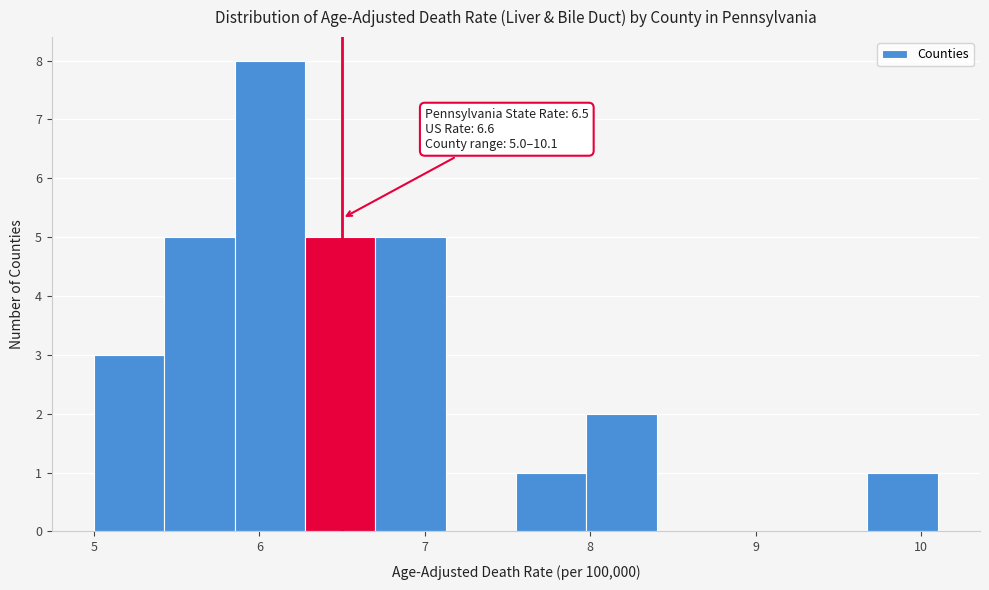

Which range on the x-axis has the tallest bar?

5.9 to 6.3